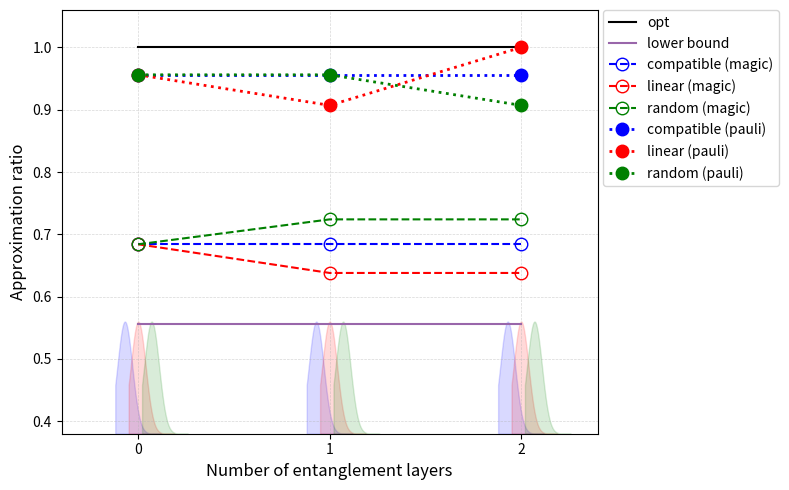

Is it true that random (pauli) equals 1.4 at 2?

False